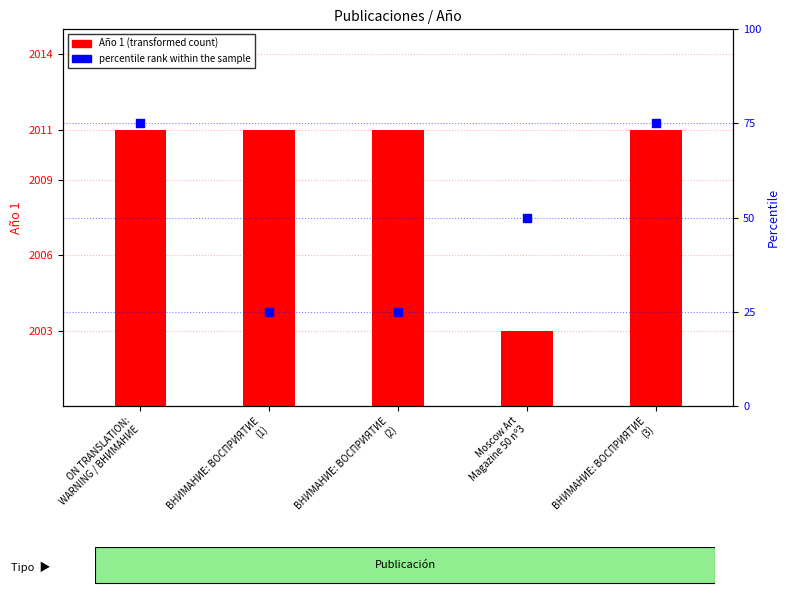

What is the total value across all series at ВНИМАНИЕ: ВОСПРИЯТИЕ
(2)?

36